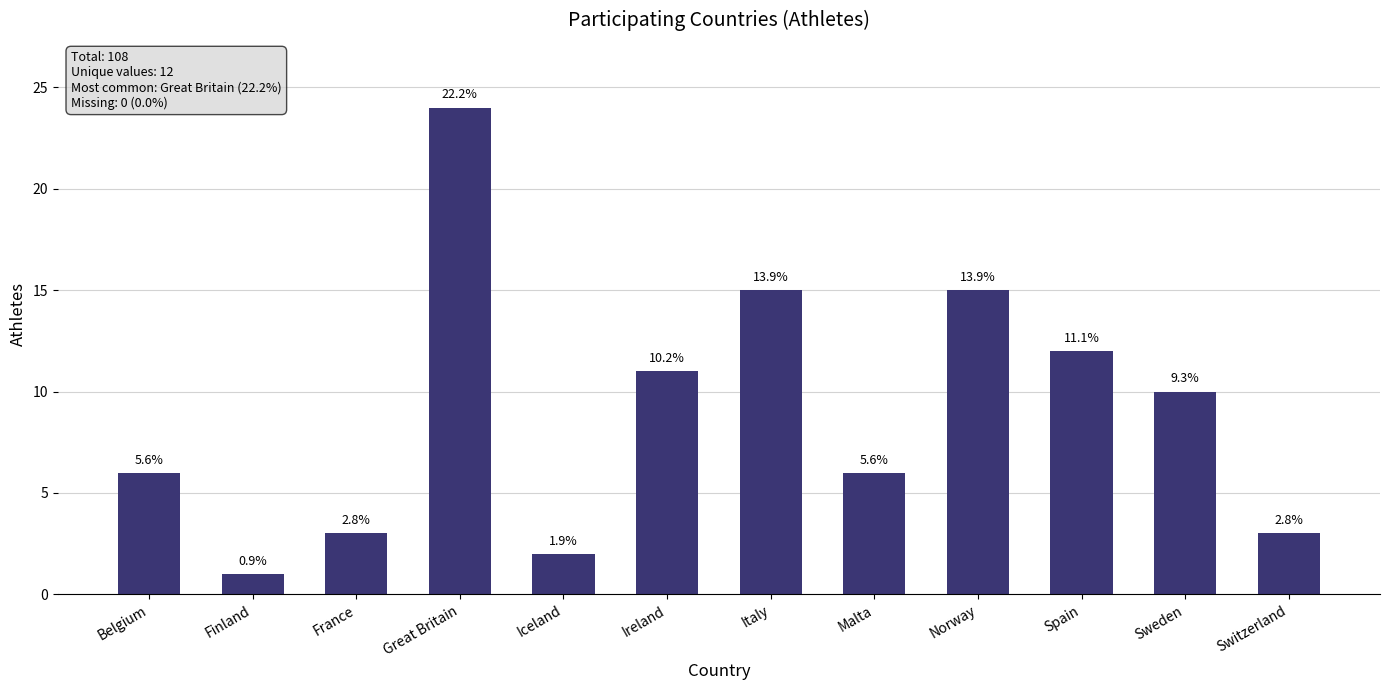

List the labels in order of value, largest first.

Great Britain, Italy, Norway, Spain, Ireland, Sweden, Belgium, Malta, France, Switzerland, Iceland, Finland